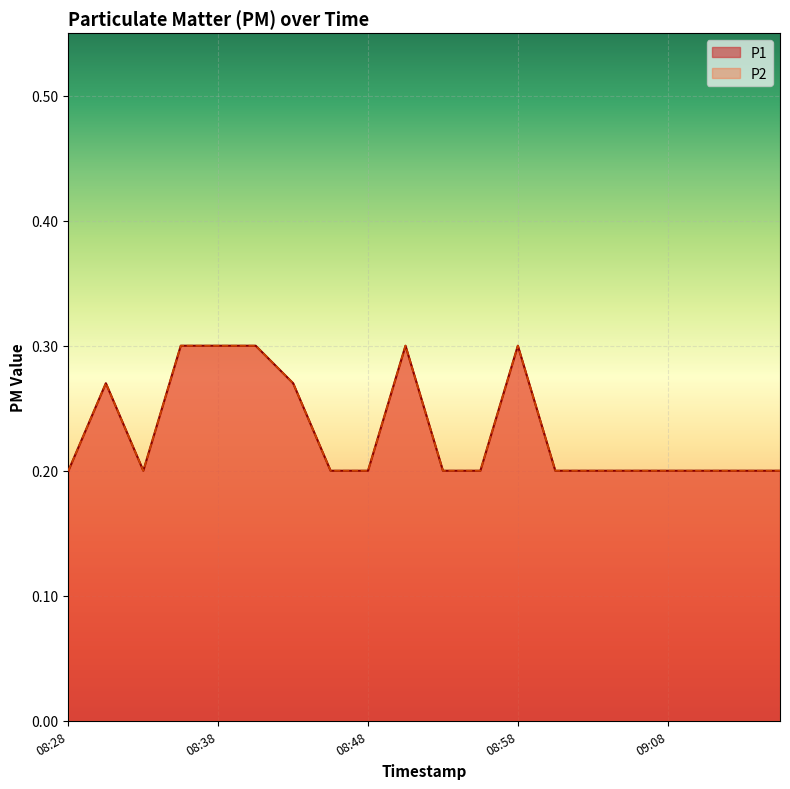

Reading right to left, list all the values displayed in this chart.

P1: 0.2	0.2	0.2	0.2	0.2	0.2	0.2	0.3	0.2	0.2	0.3	0.2	0.2	0.3	0.3	0.3	0.3	0.2	0.3	0.2
P2: 0.2	0.2	0.2	0.2	0.2	0.2	0.2	0.3	0.2	0.2	0.3	0.2	0.2	0.3	0.3	0.3	0.3	0.2	0.3	0.2